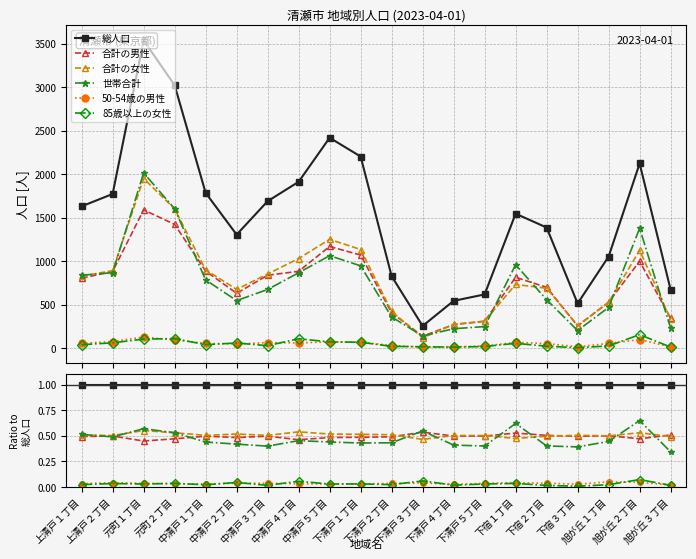

In 50-54歳の男性, how many points are lower than both neighbors (excluding endpoints)?

4